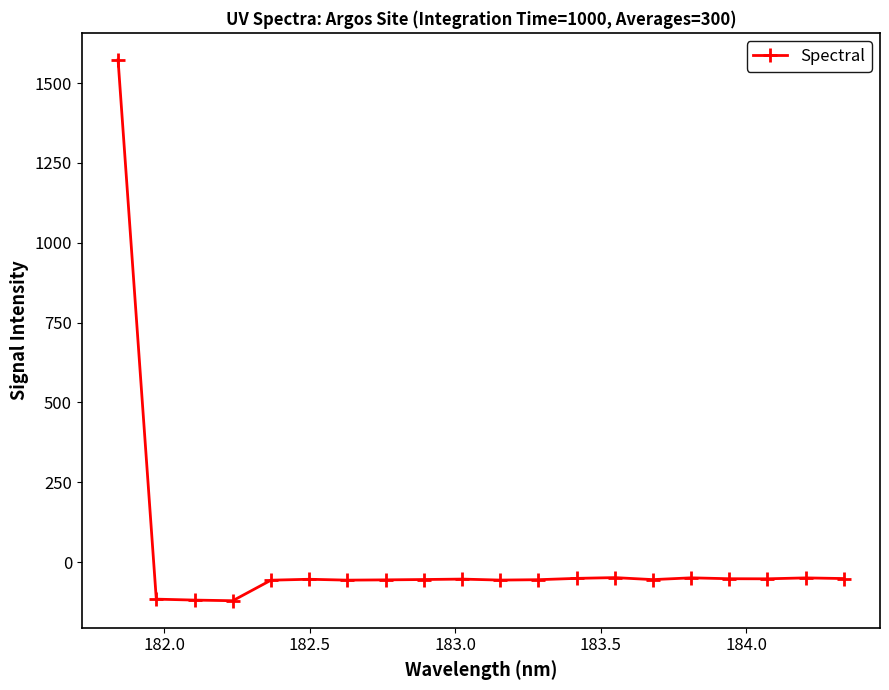

True or false: there are more than 0 points higher than both neighbors.

True